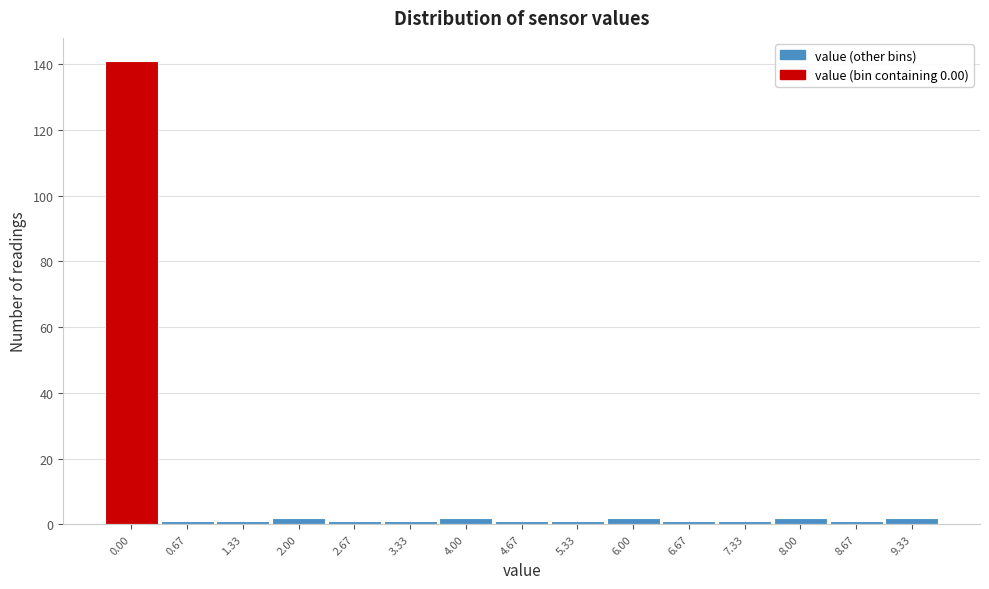

Reading right to left, transcribe all the data shown in this chart.

2	1	2	1	1	2	1	1	2	1	1	2	1	1	141